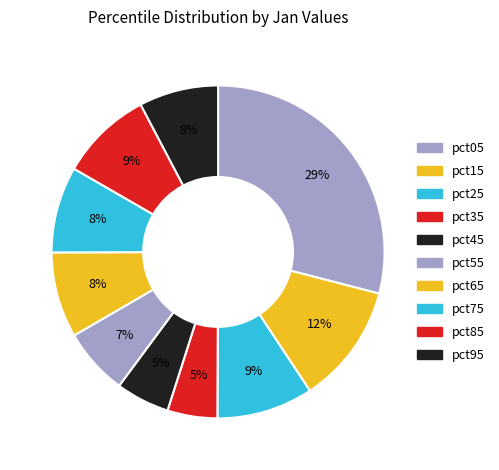

How many segments does this pie chart have?

10